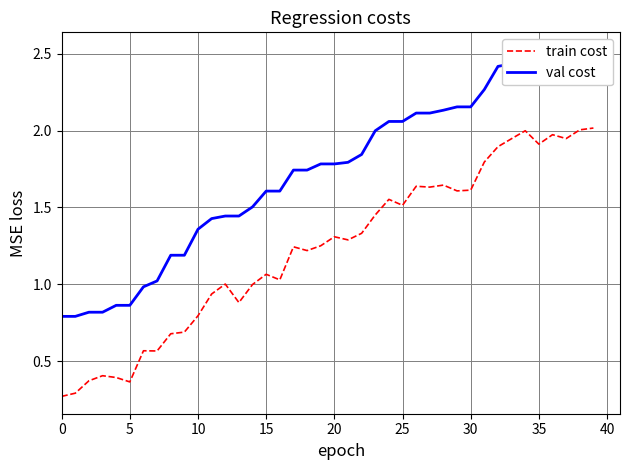

What is the total value across all series at 27?

3.7